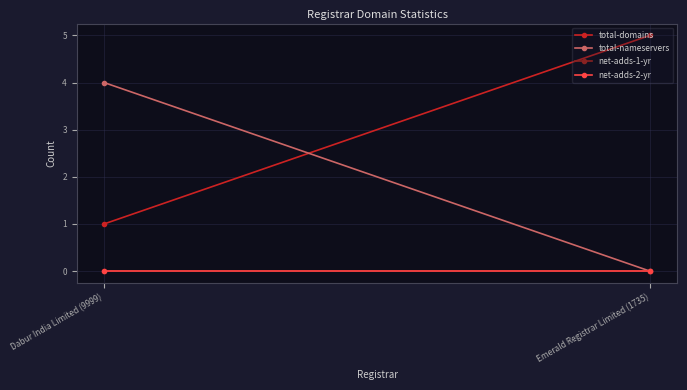

At which category does the chart reach its minimum across all series?

Emerald Registrar Limited (1735)